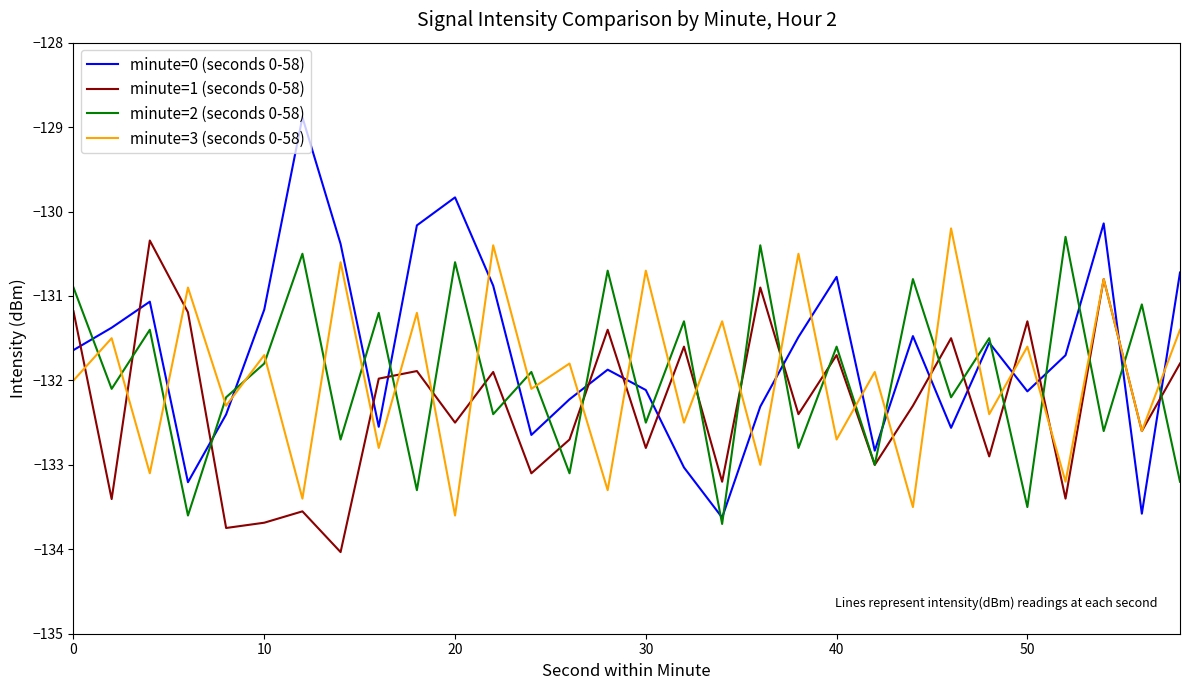

How many interior local peaks does the minute=3 (seconds 0-58) series have?

14